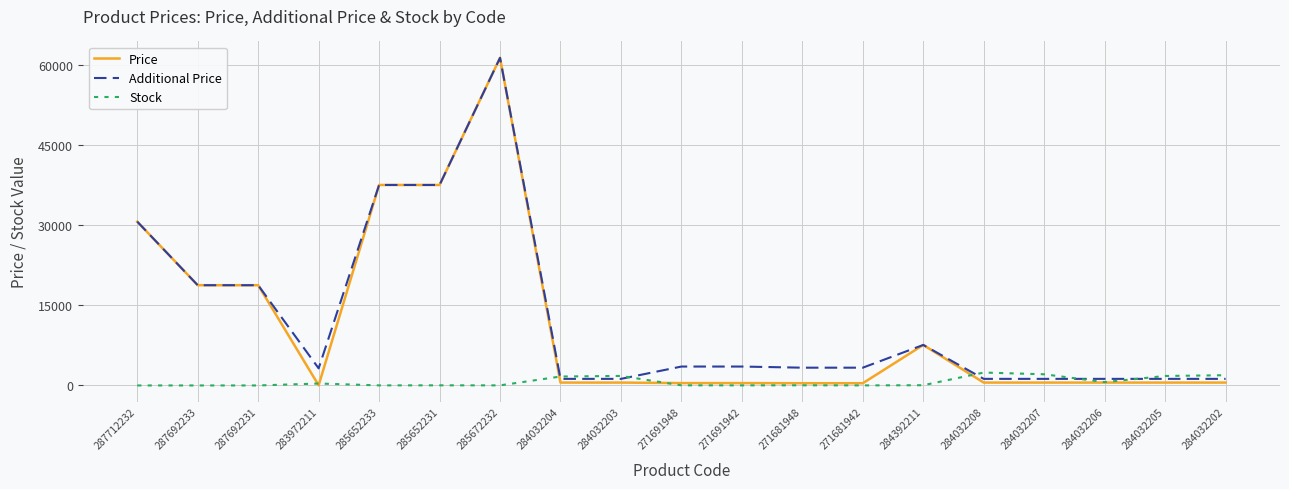

What is the maximum value for Additional Price?

61434.3